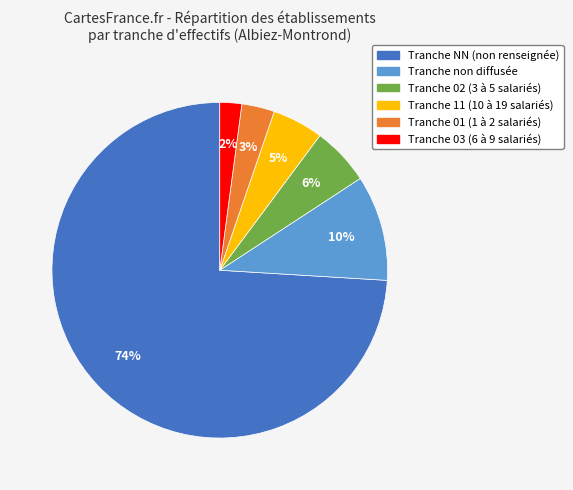

The Tranche 03 (6 à 9 salariés) slice represents 2% of the pie. True or false?

True